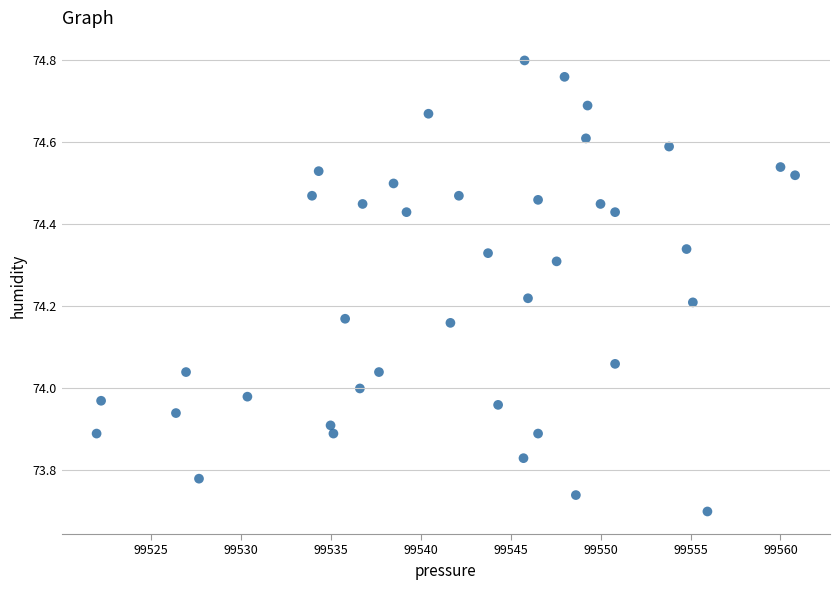

What is the range of X values (max minus min)?

38.8